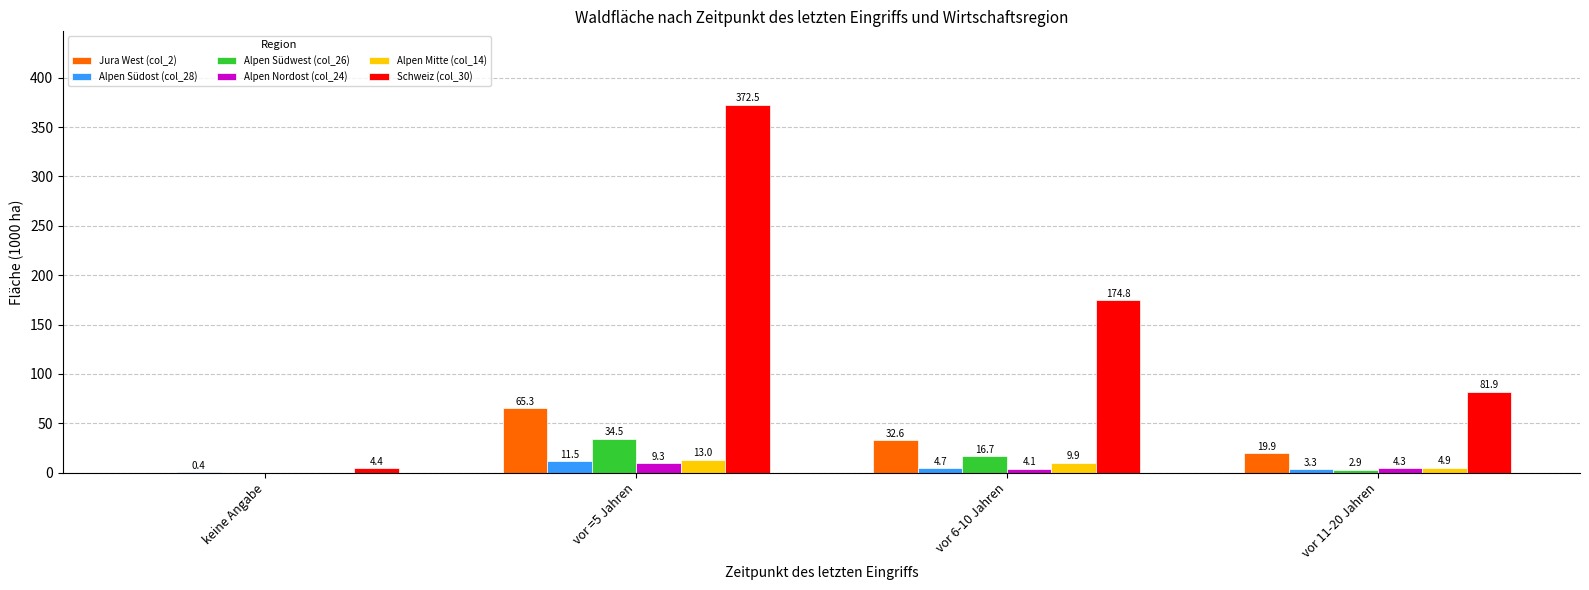

At which category is the sum across all series the highest?

vor =5 Jahren